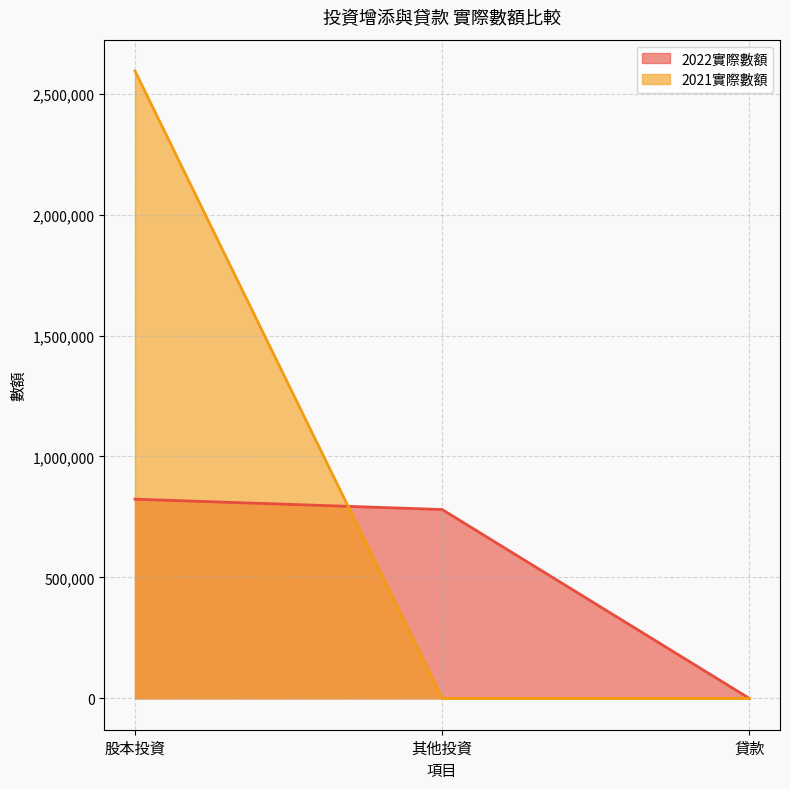

Which series has the largest range (max minus min)?

2021實際數額